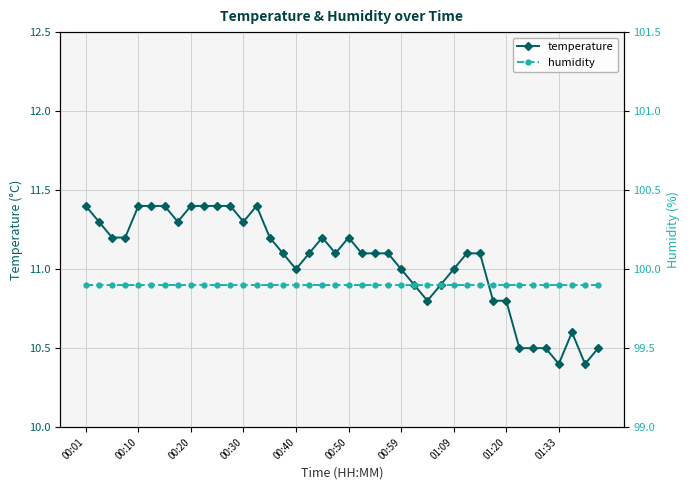

What is the maximum value for humidity?

99.9